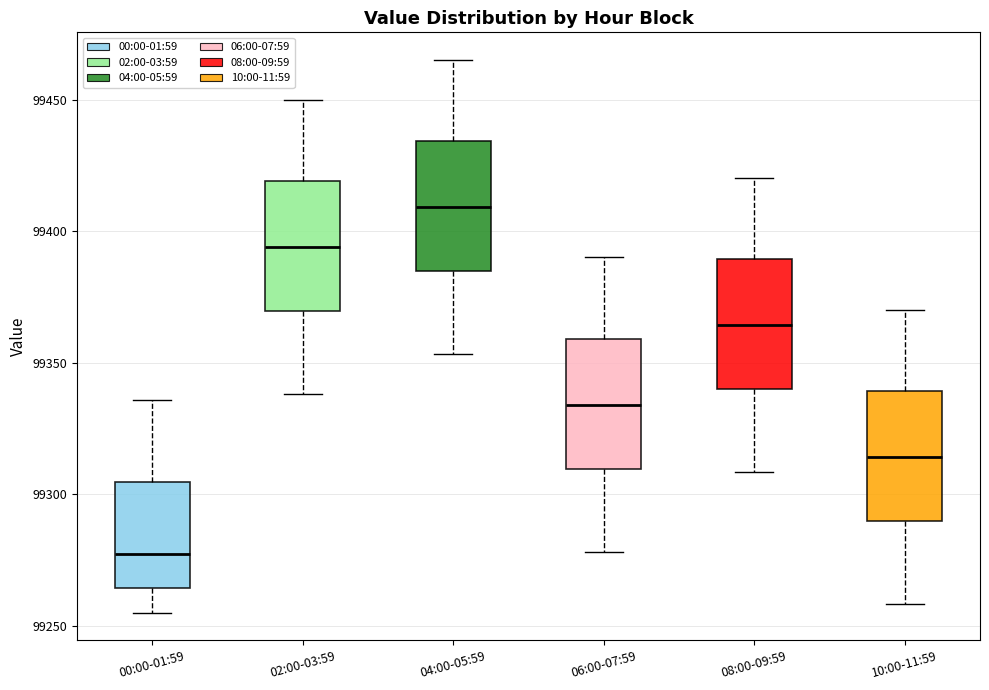

Reading left to right, read every box against the y-axis: the position of its median line, the range the box covers, and the ends of its whiskers. The values are not printed on the chart, so give them approximately, as read against the axis.

00:00-01:59: median 99275, box 99265 to 99305, whiskers 99255 to 99335
02:00-03:59: median 99395, box 99370 to 99420, whiskers 99340 to 99450
04:00-05:59: median 99410, box 99385 to 99435, whiskers 99355 to 99465
06:00-07:59: median 99335, box 99310 to 99360, whiskers 99280 to 99390
08:00-09:59: median 99365, box 99340 to 99390, whiskers 99310 to 99420
10:00-11:59: median 99315, box 99290 to 99340, whiskers 99260 to 99370